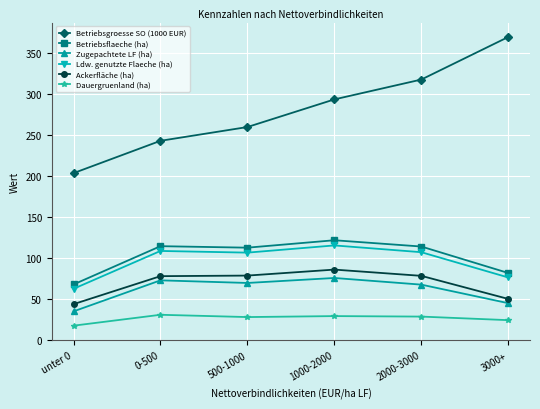

What is the minimum value for Dauergruenland (ha)?

16.9